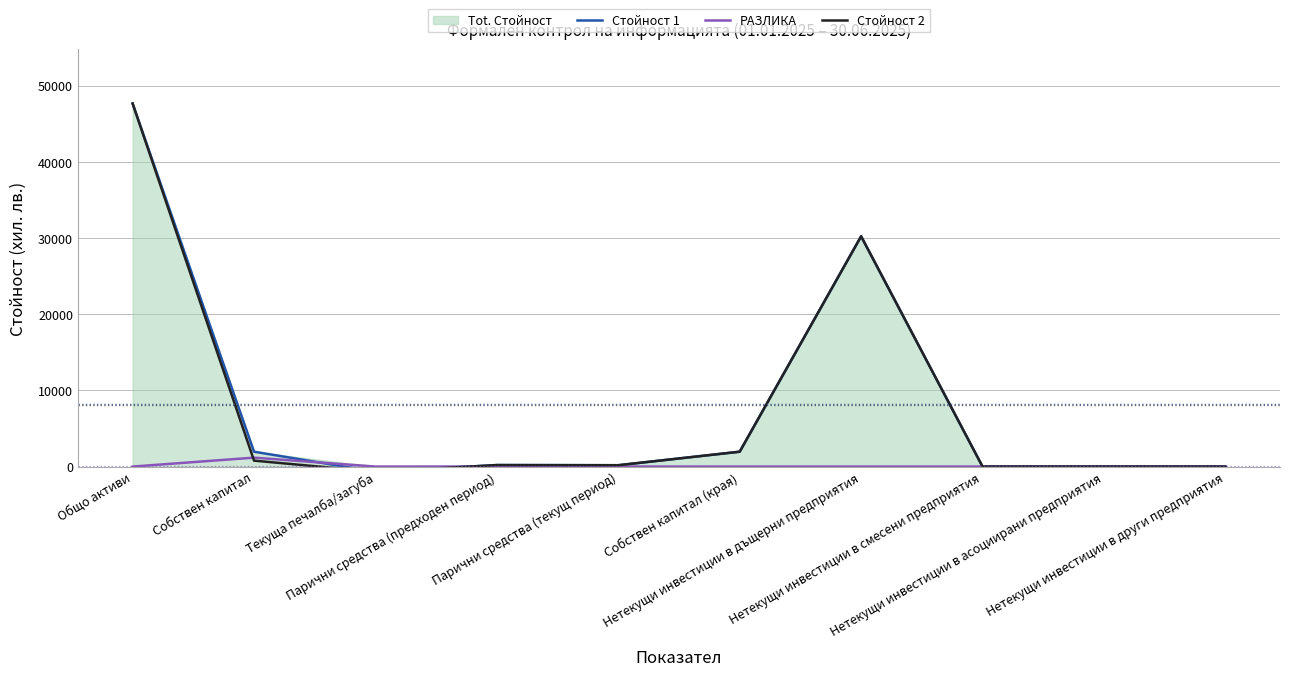

Does the chart have visible grid lines?

Yes